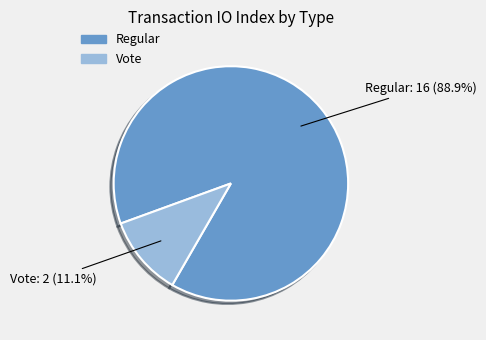

How many segments does this pie chart have?

2